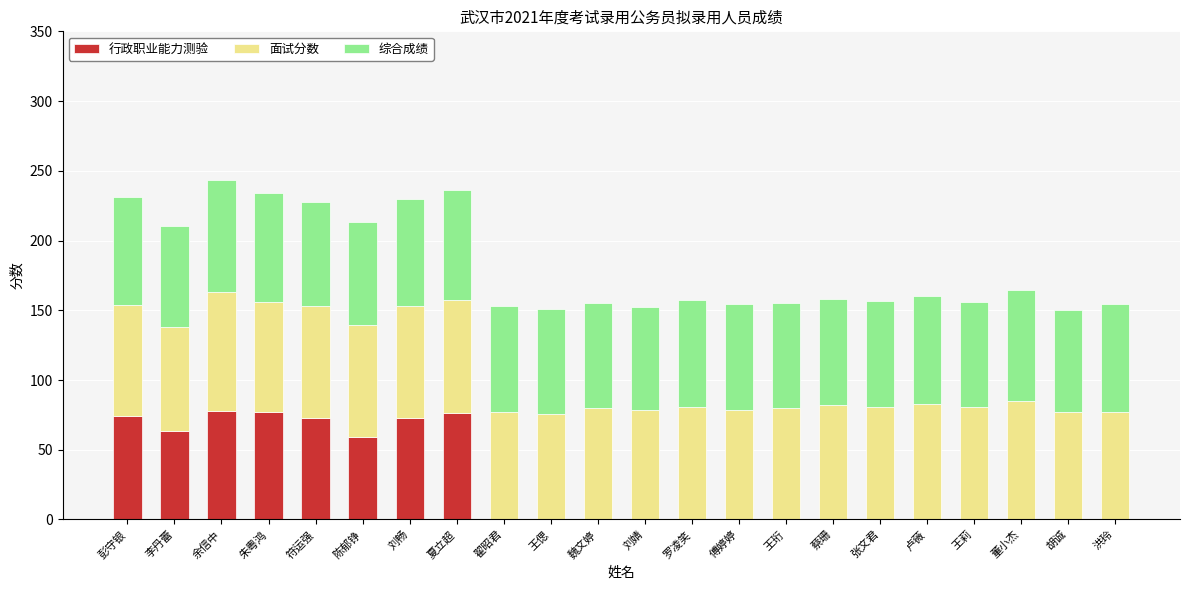

What is the highest value of the 行政职业能力测验 series?

77.6